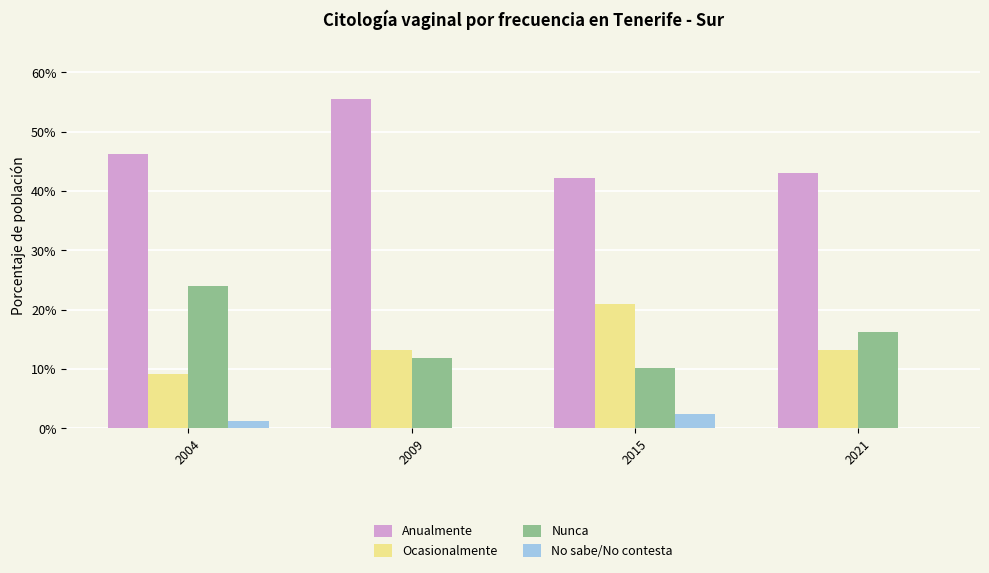

The value of Nunca at 2009 is 15.6. True or false?

False